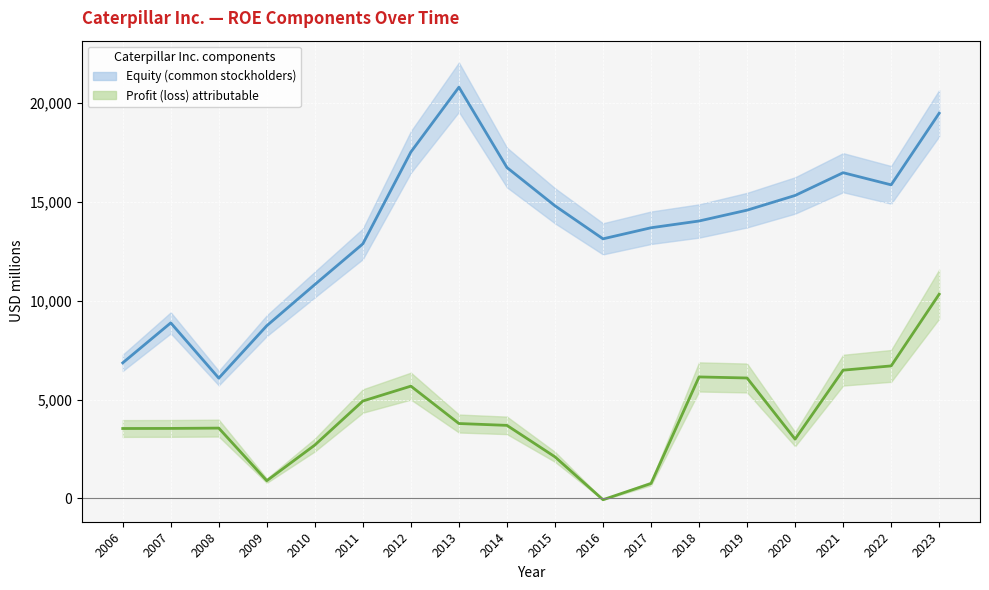

True or false: Profit (loss) attributable and Equity (common stockholders) cross at least once.

False